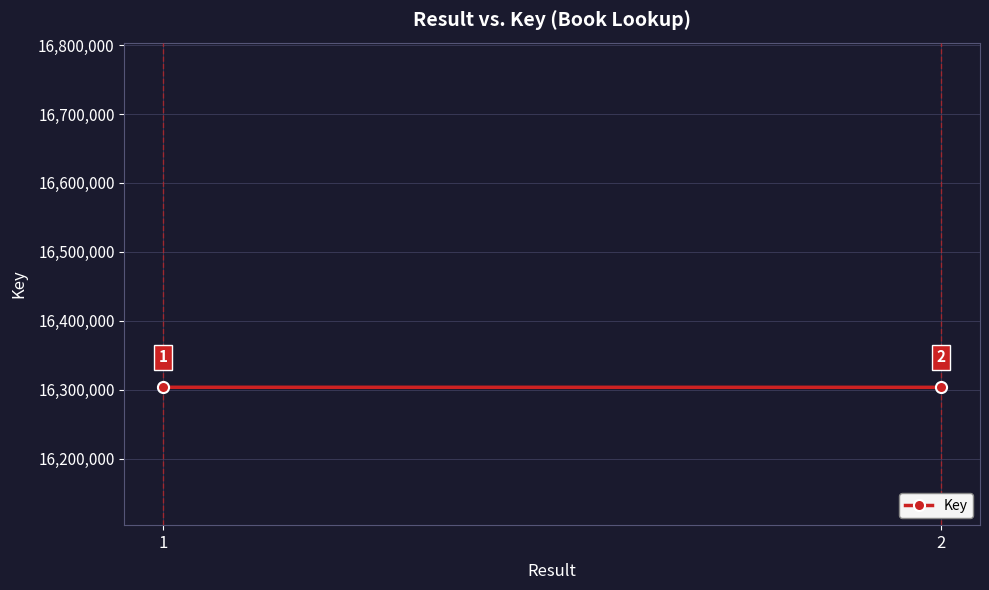

What is the sum of all values?

32606956